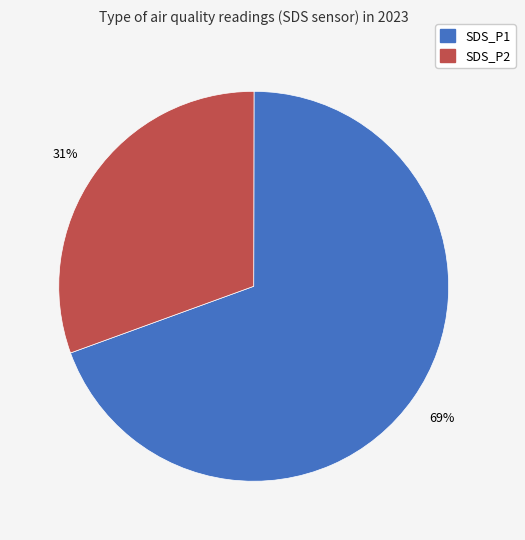

Count the number of slices in the pie.

2